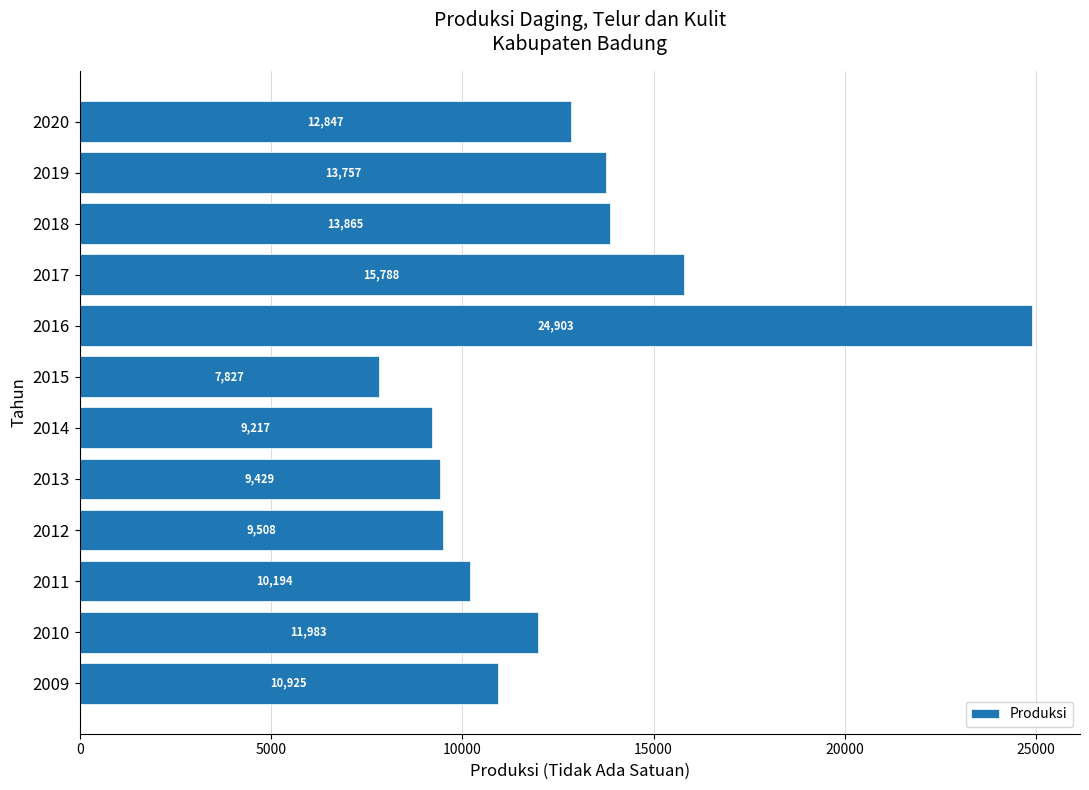

What value does the data have at 2014?

9216.7